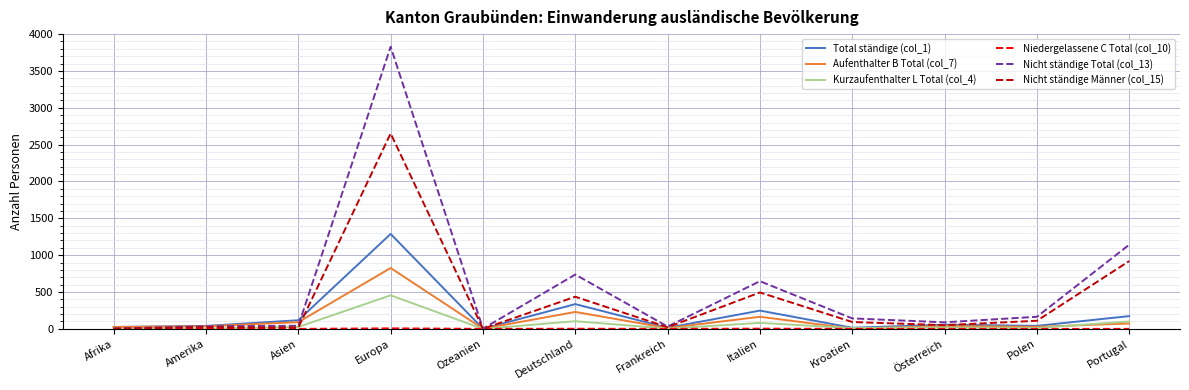

Count the number of categories in the chart.

12